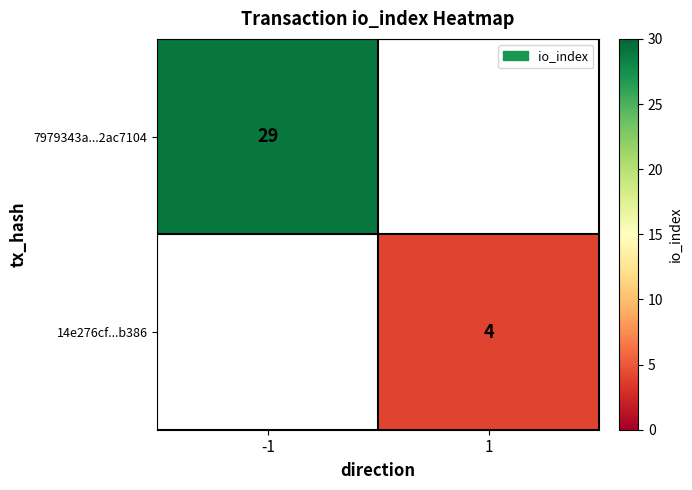

Is it true that 7979343a...2ac7104 equals 39 at -1?

False